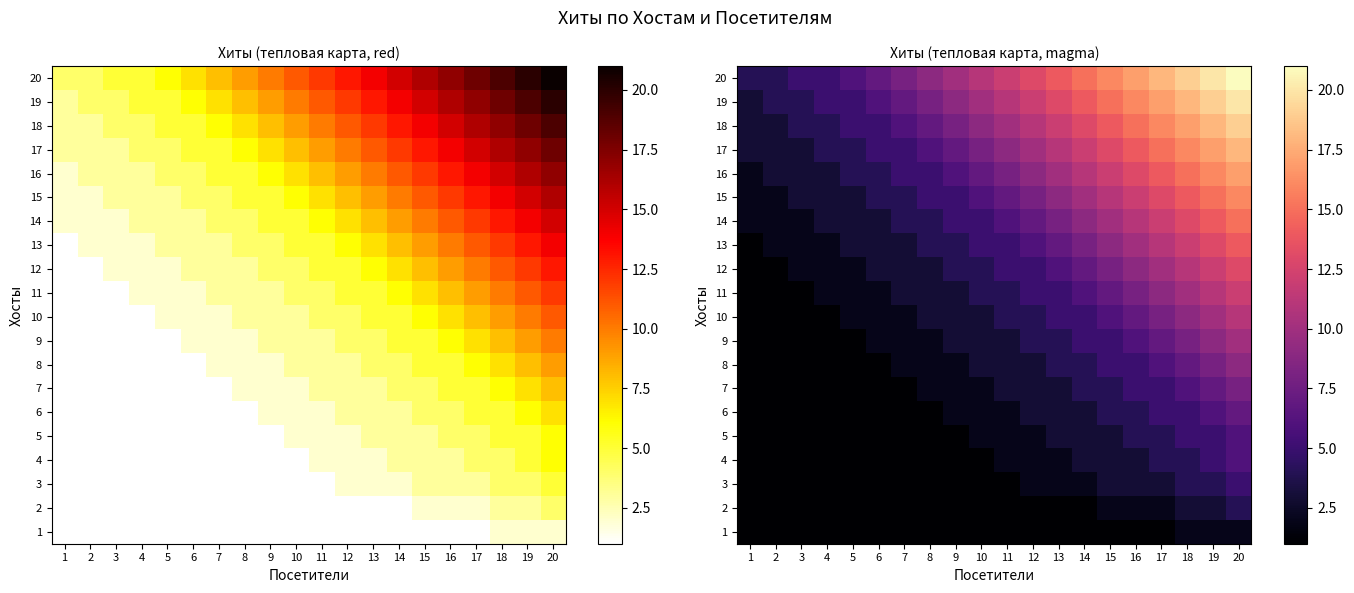

Between 20 and 5, which is larger?

20